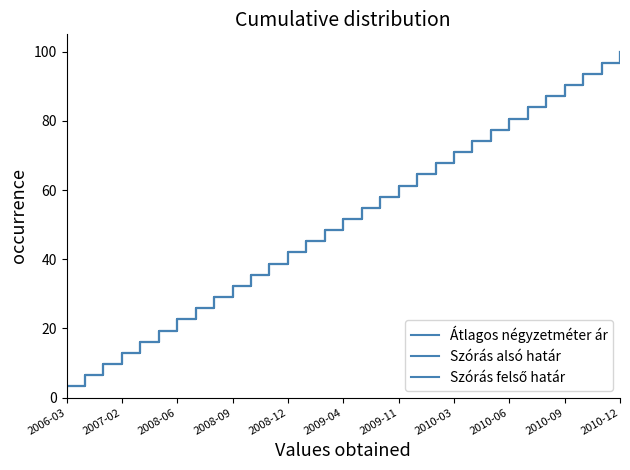

What is the lowest value of the Szórás felső határ series?

3.2